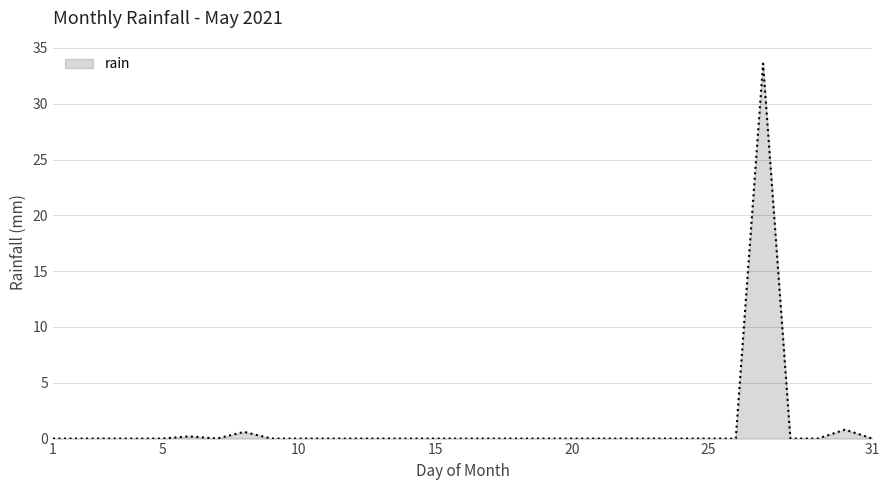

What is the difference between the maximum and minimum values?

33.6